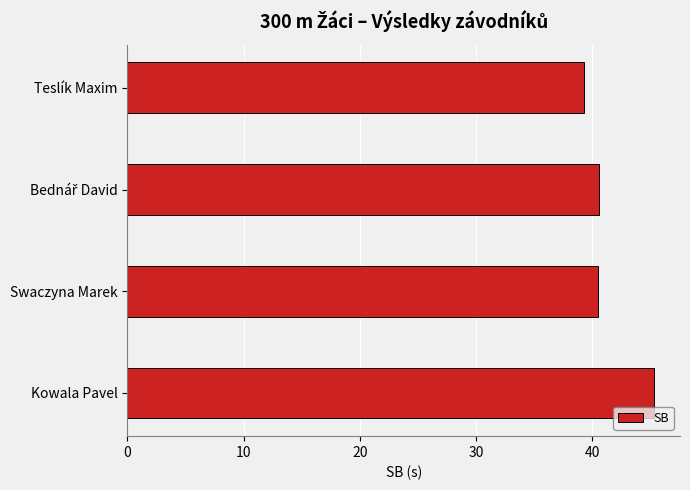

What is the greatest value displayed?

45.3